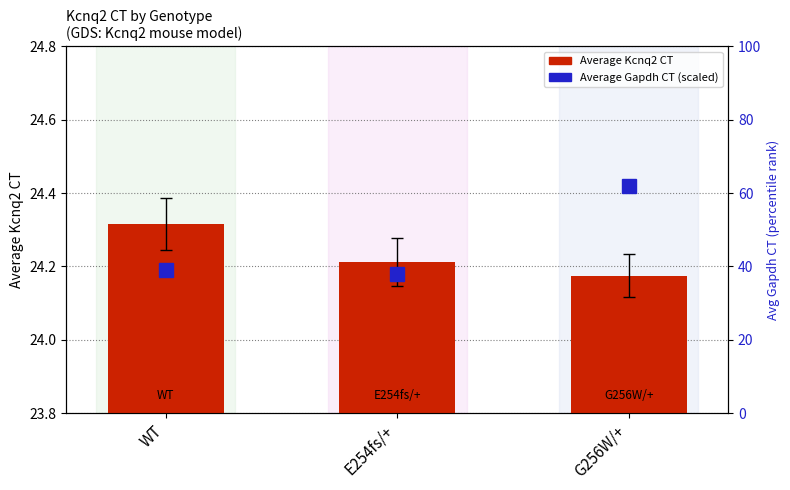

What is the total value across all series at WT?

39.4